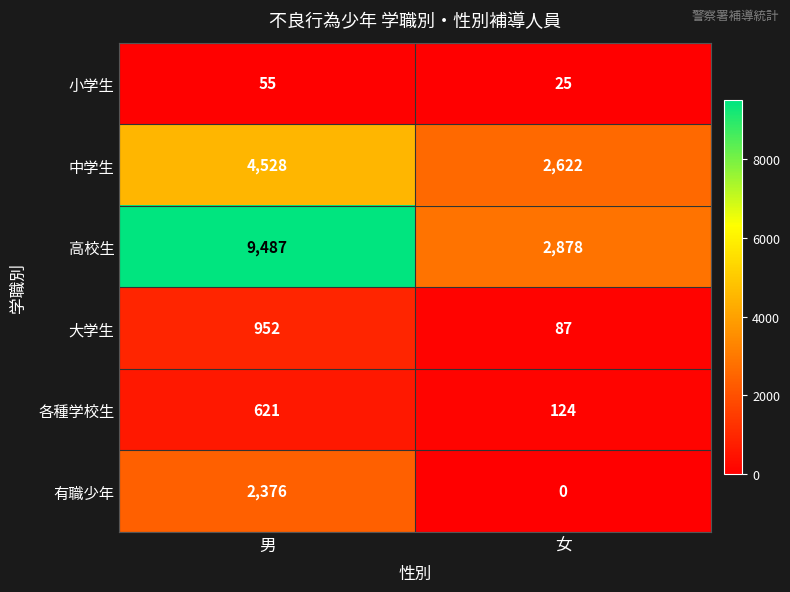

Is it true that 各種学校生 equals 170 at 女?

False